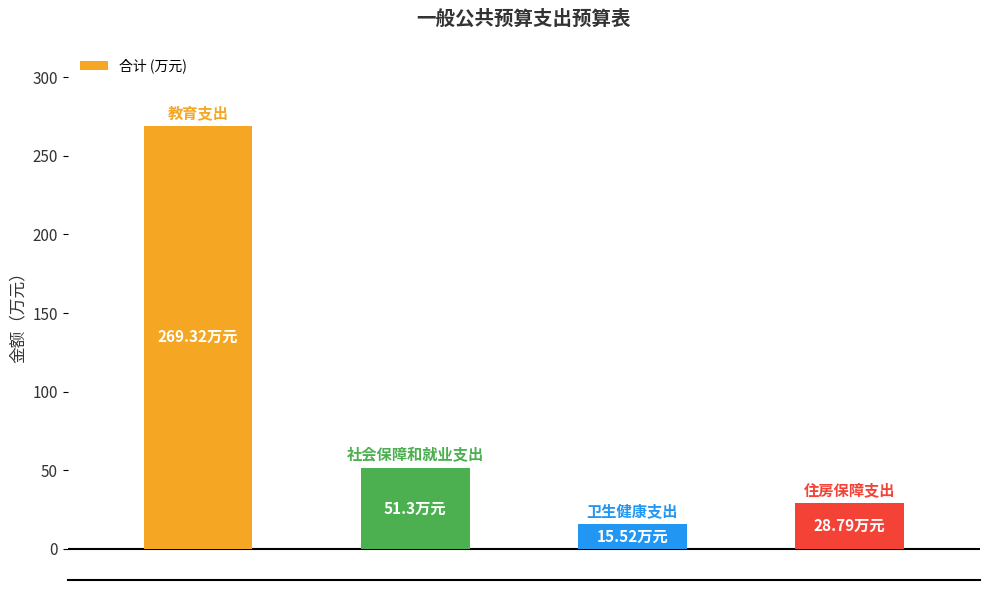

What is the average value?

91.2